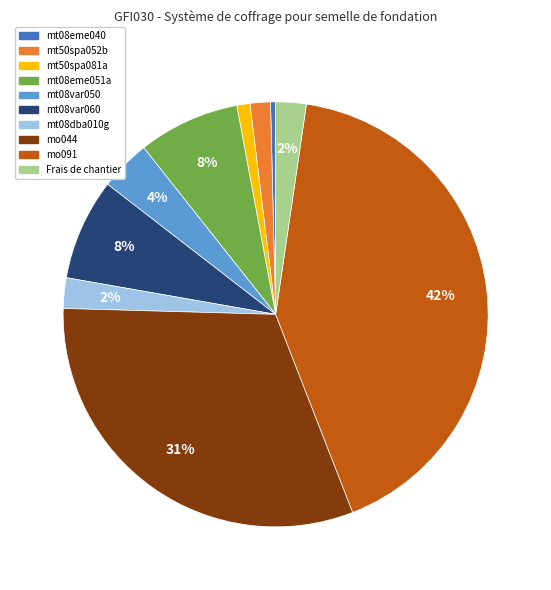

To the nearest percent, what is the average slice percentage?

10%